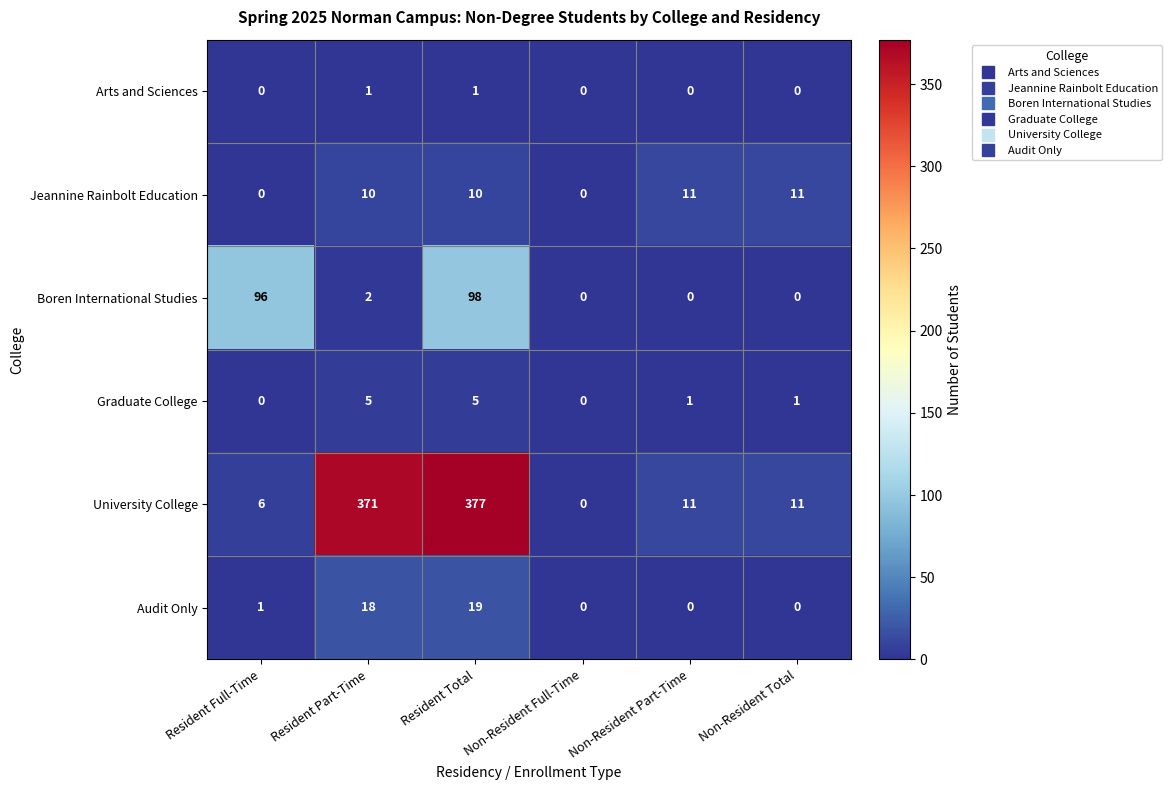

How many data points does each series have?

6